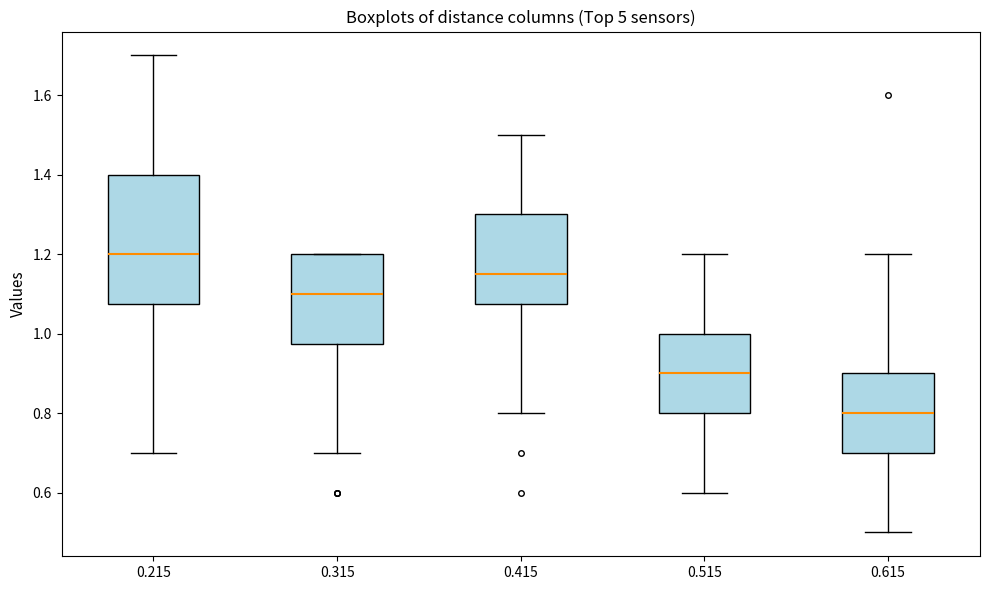

Where does the upper whisker of the box at x = 0.515 end on the y-axis? The values are not printed on the chart, so give them approximately, as read against the axis.

1.20